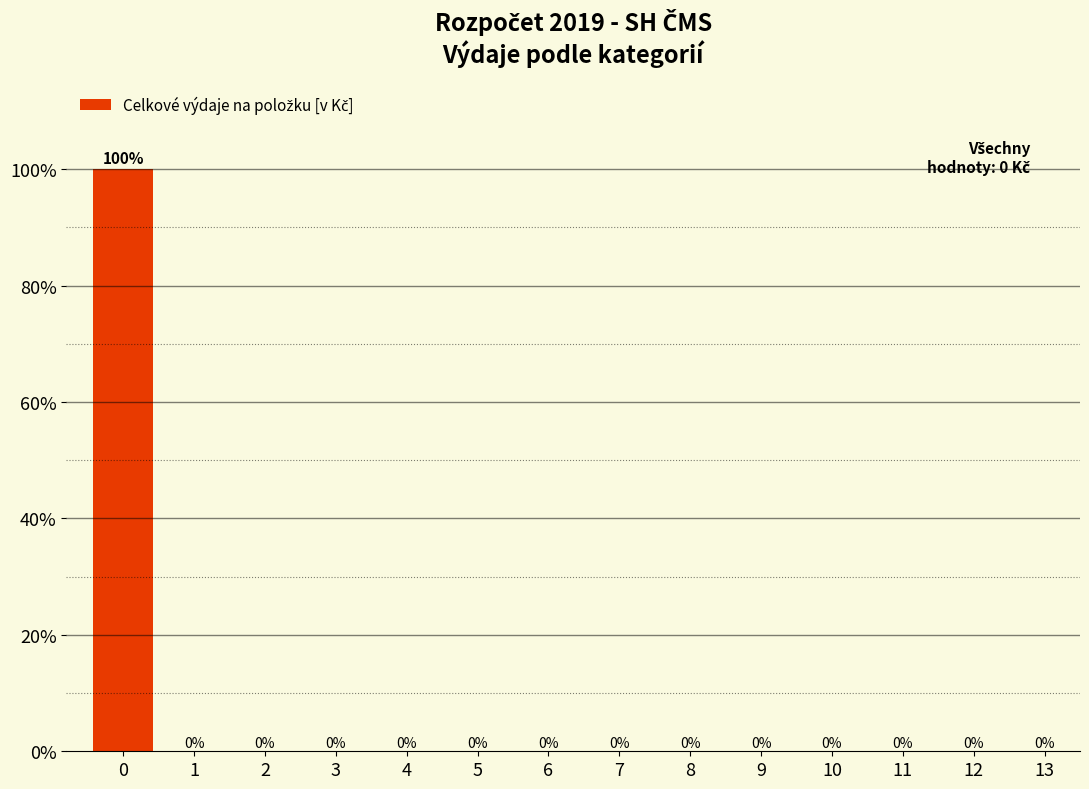

Over which range of the x-axis is the bar tallest?

-0.5 to 0.5